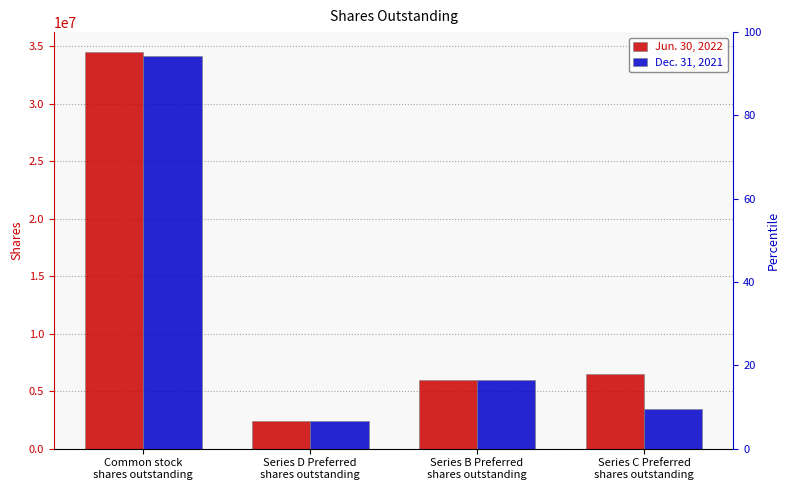

What position from the left is Series C Preferred
shares outstanding?

4